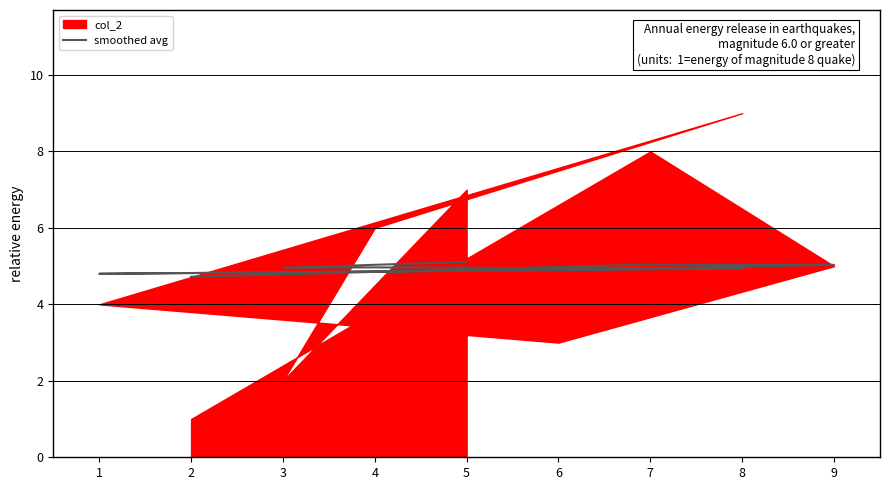

What is the ratio of the value at 8 to the value at 3?

1.0